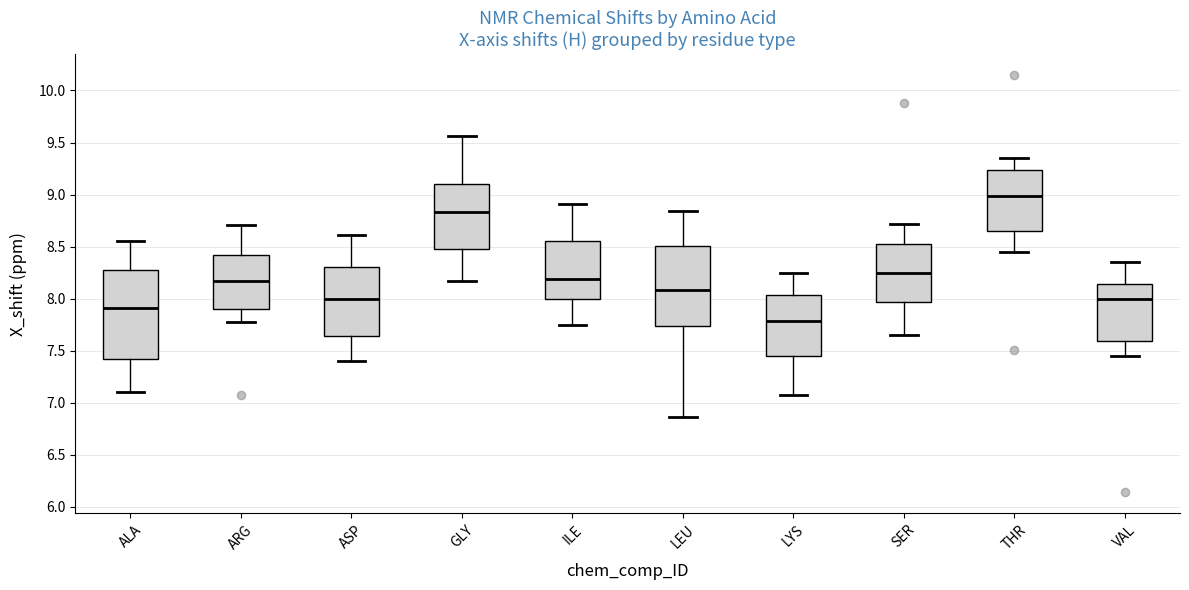

Where does the median line of the box for GLY sit on the y-axis? The values are not printed on the chart, so give them approximately, as read against the axis.

8.85